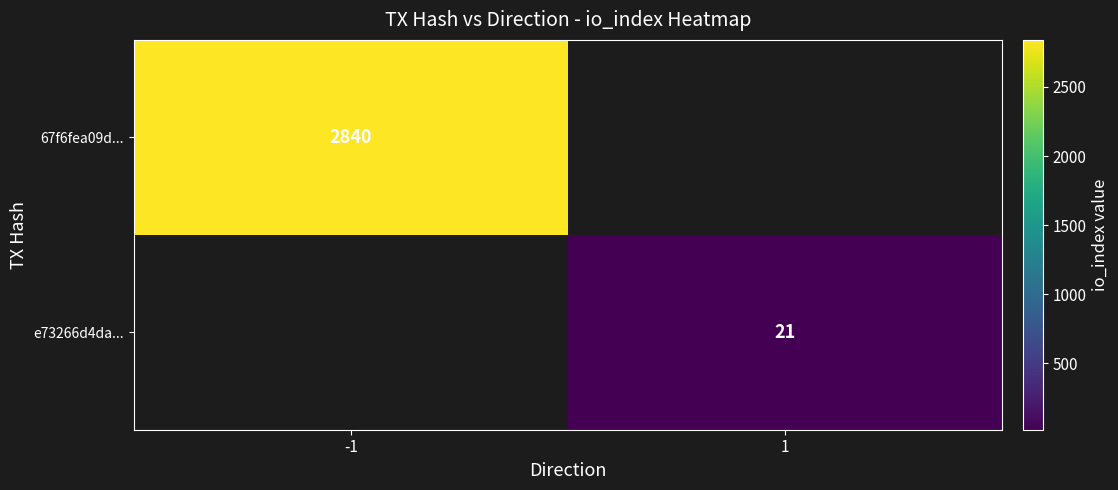

The value of e73266d4da... at 1 is 6. True or false?

False